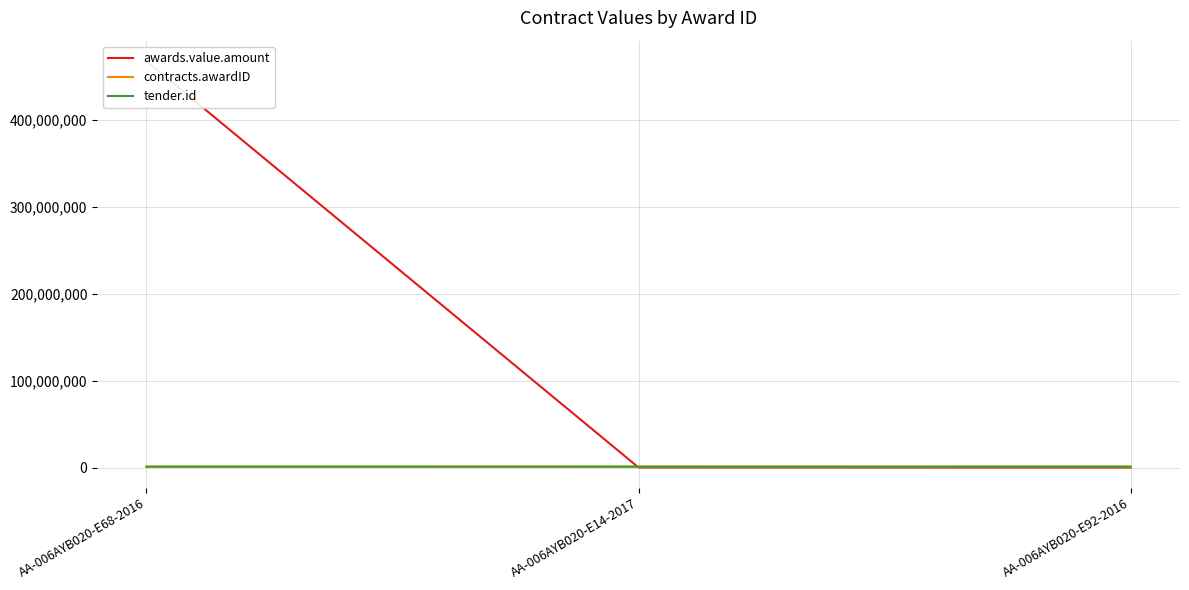

What is the value of the awards.value.amount point at the 2nd from the left?

370127.5